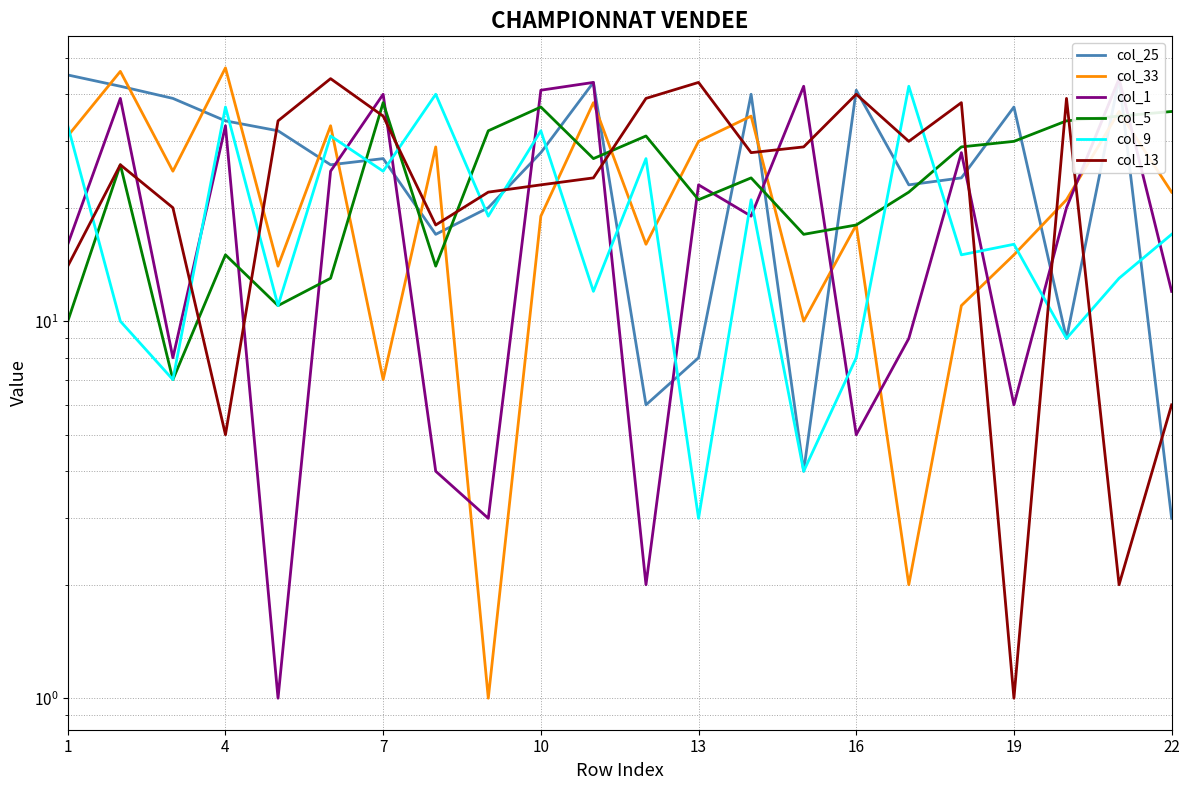

How many times do col_13 and col_9 cross each other?

12